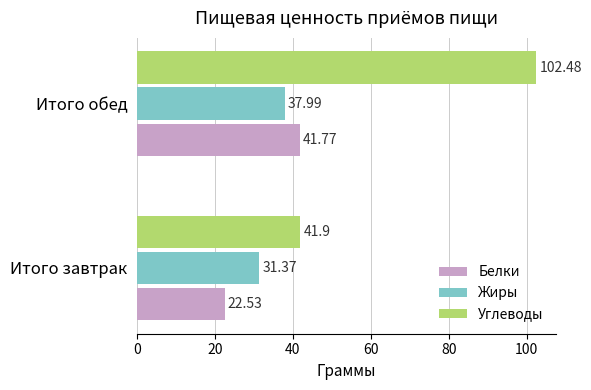

What is the total value across all series at Итого обед?

182.2